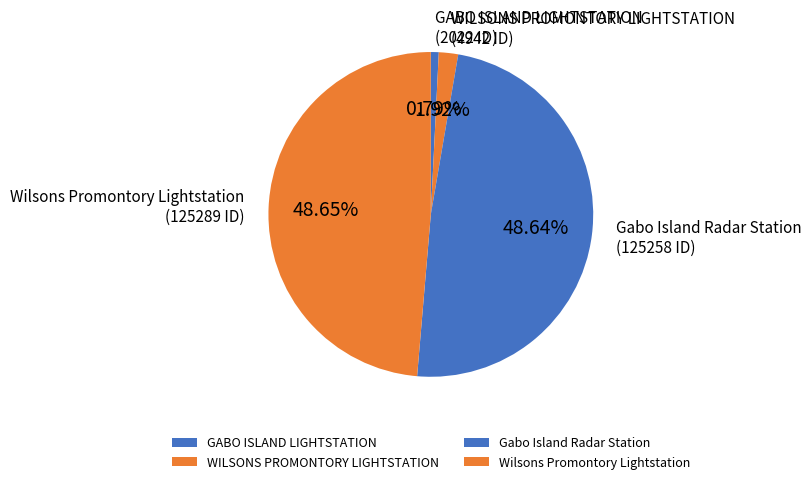

Which category has the smallest portion of the pie?

GABO ISLAND LIGHTSTATION